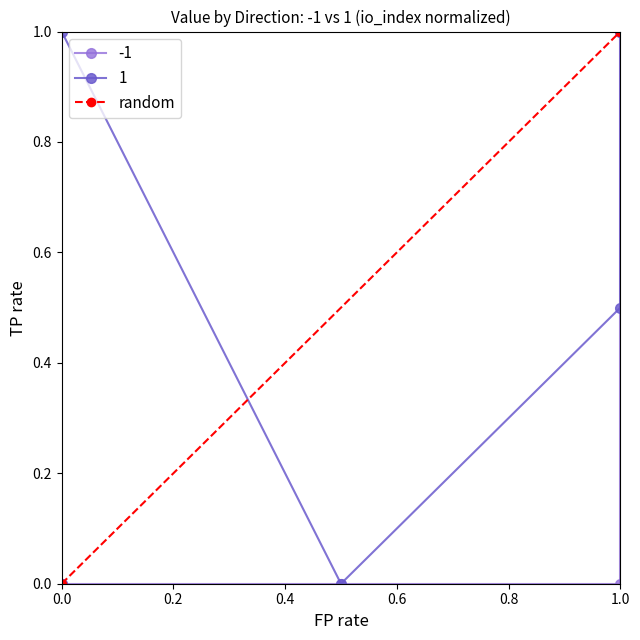

How many positive values are there?

1